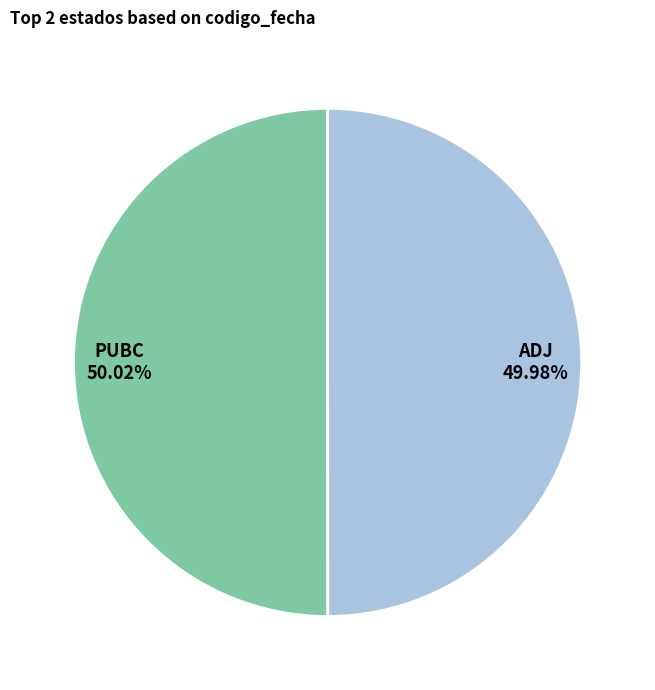

What portion of the pie excludes ADJ?

50.0%